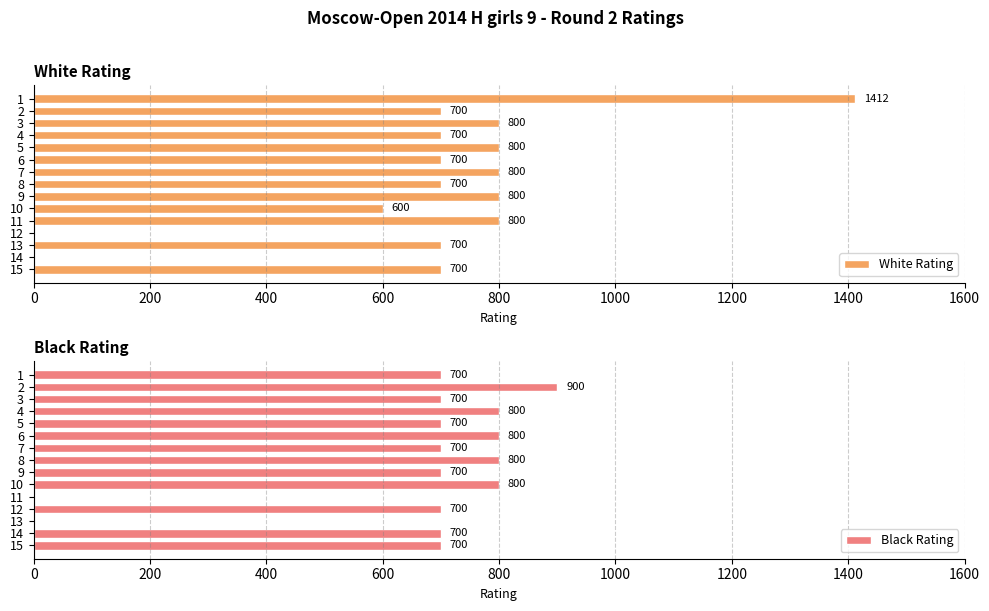

Which series has the widest spread of values?

White Rating